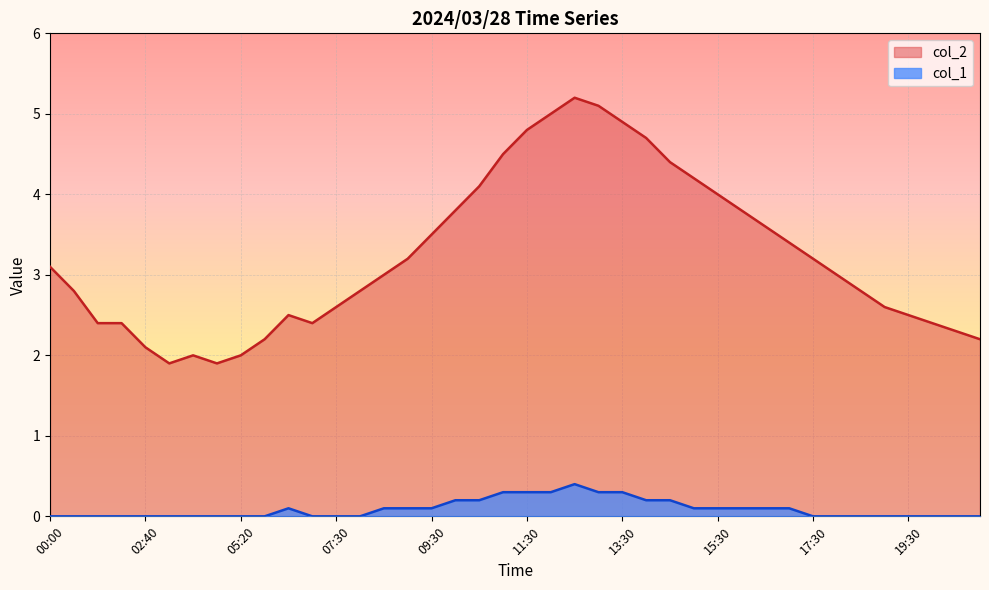

What is the approximate value of col_2 at 12:00?

5.0